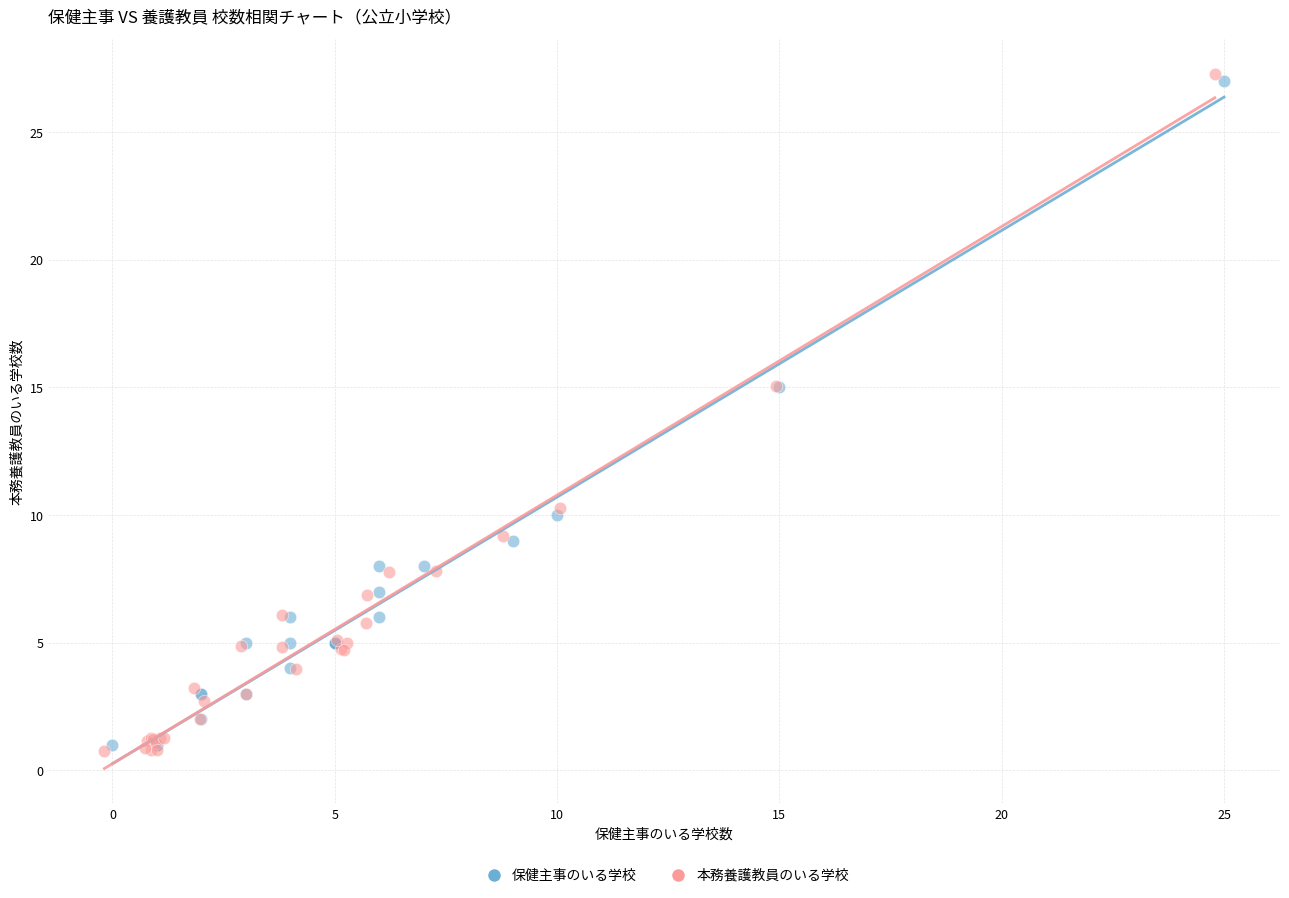

Which series has the largest Y range (max minus min)?

本務養護教員のいる学校